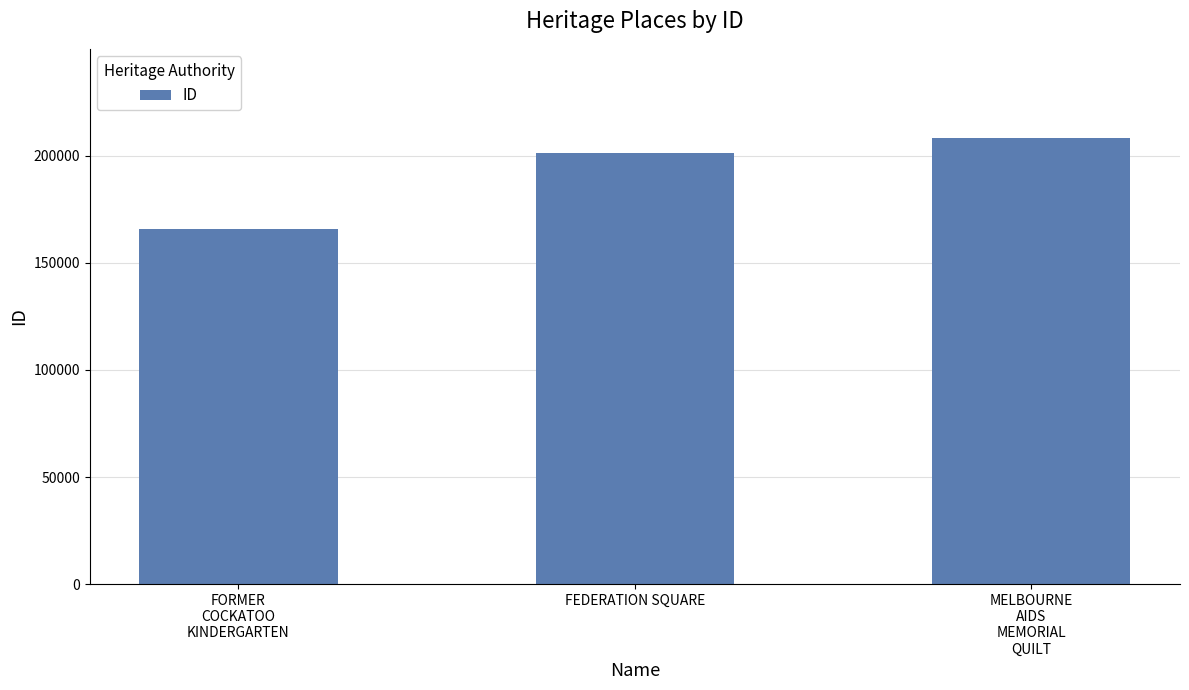

Reading left to right, what are all the values shown in this chart?

FORMER
COCKATOO
KINDERGARTEN=165961	FEDERATION SQUARE=201519	MELBOURNE
AIDS
MEMORIAL
QUILT=208302